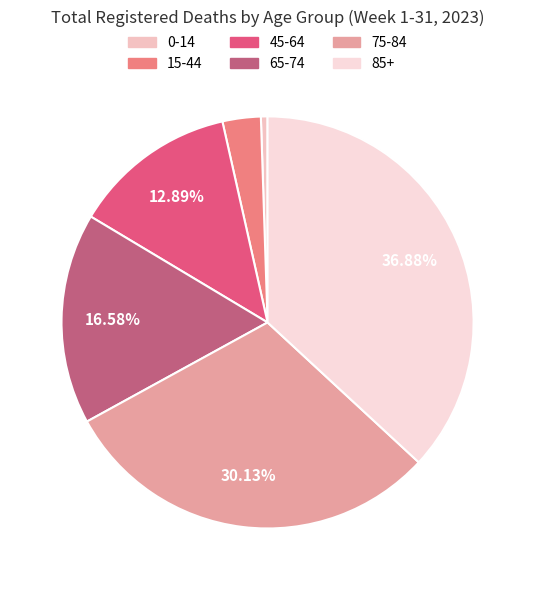

To the nearest percent, what portion does 45-64 represent?

13%